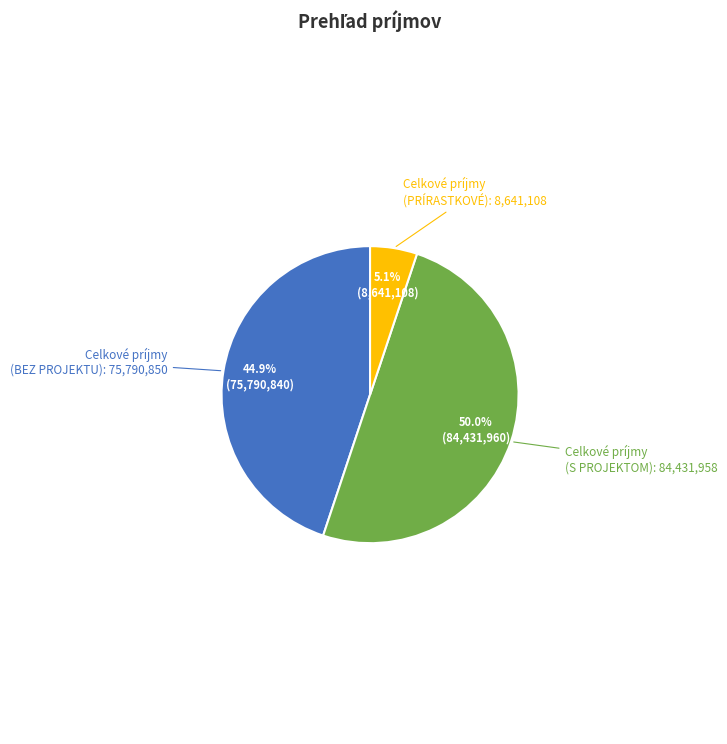

Is Celkové príjmy (PRÍRASTKOVÉ) the majority of the pie?

No